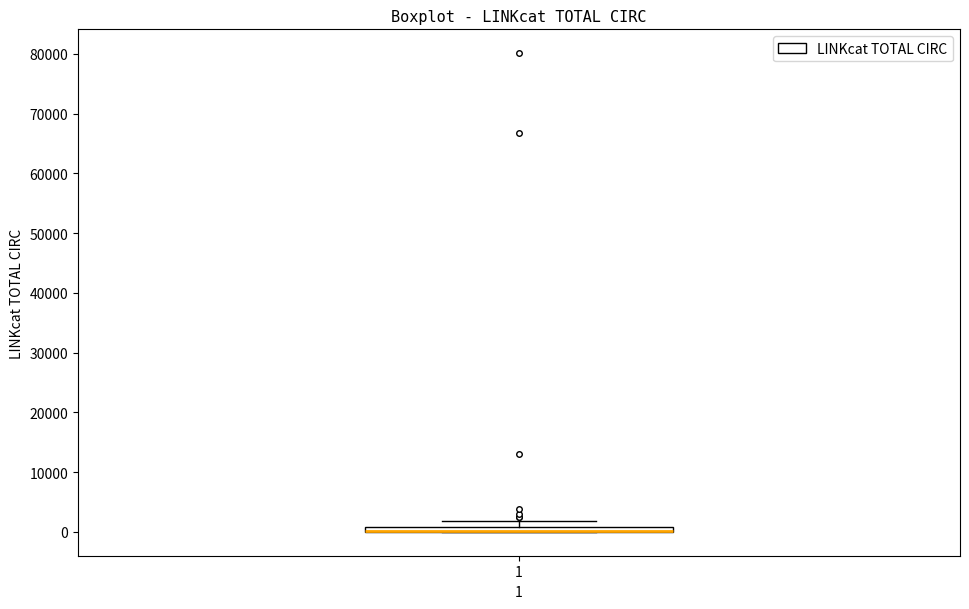

Where is the lower edge of the box at x = 1 on the y-axis? The values are not printed on the chart, so give them approximately, as read against the axis.

0